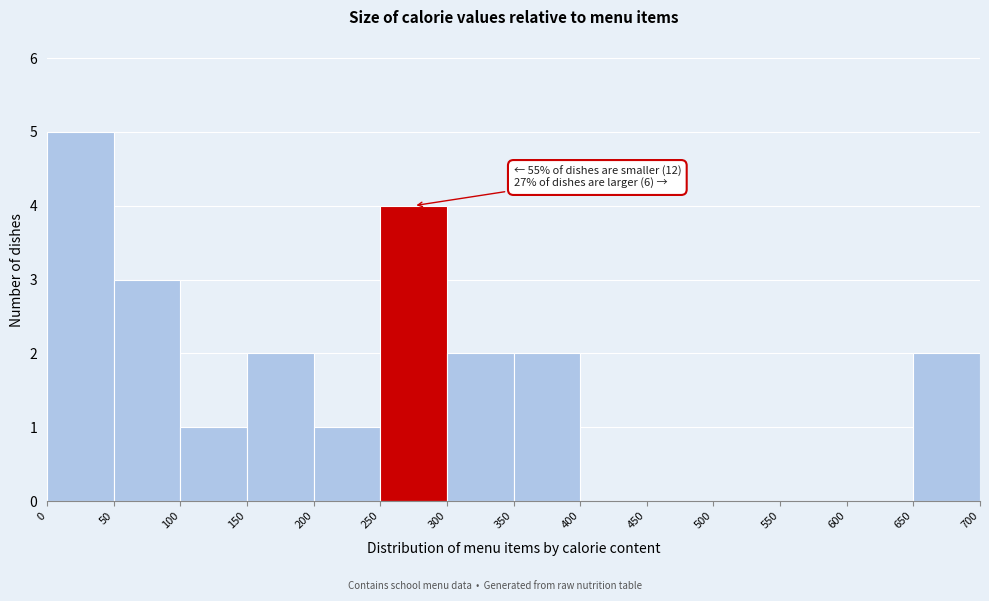

Over which range of the x-axis is the bar tallest?

0 to 50